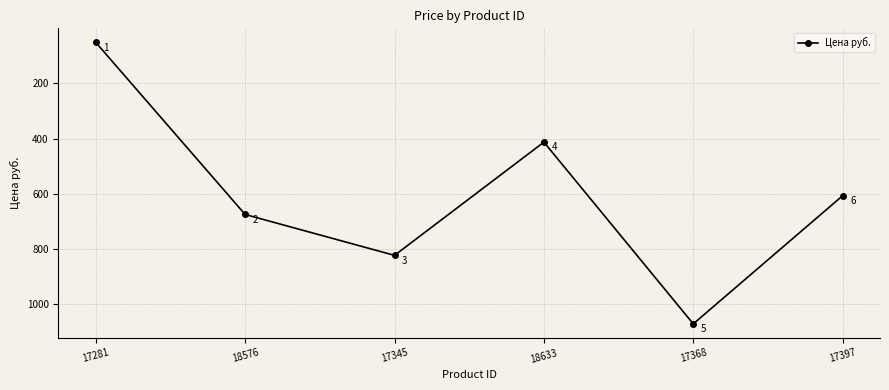

What position from the right is 18576?

5